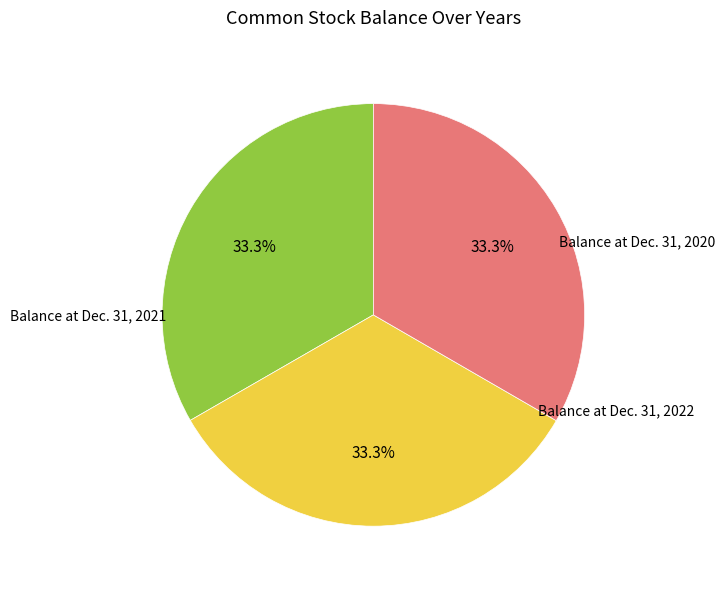

How many slices are in this pie chart?

3